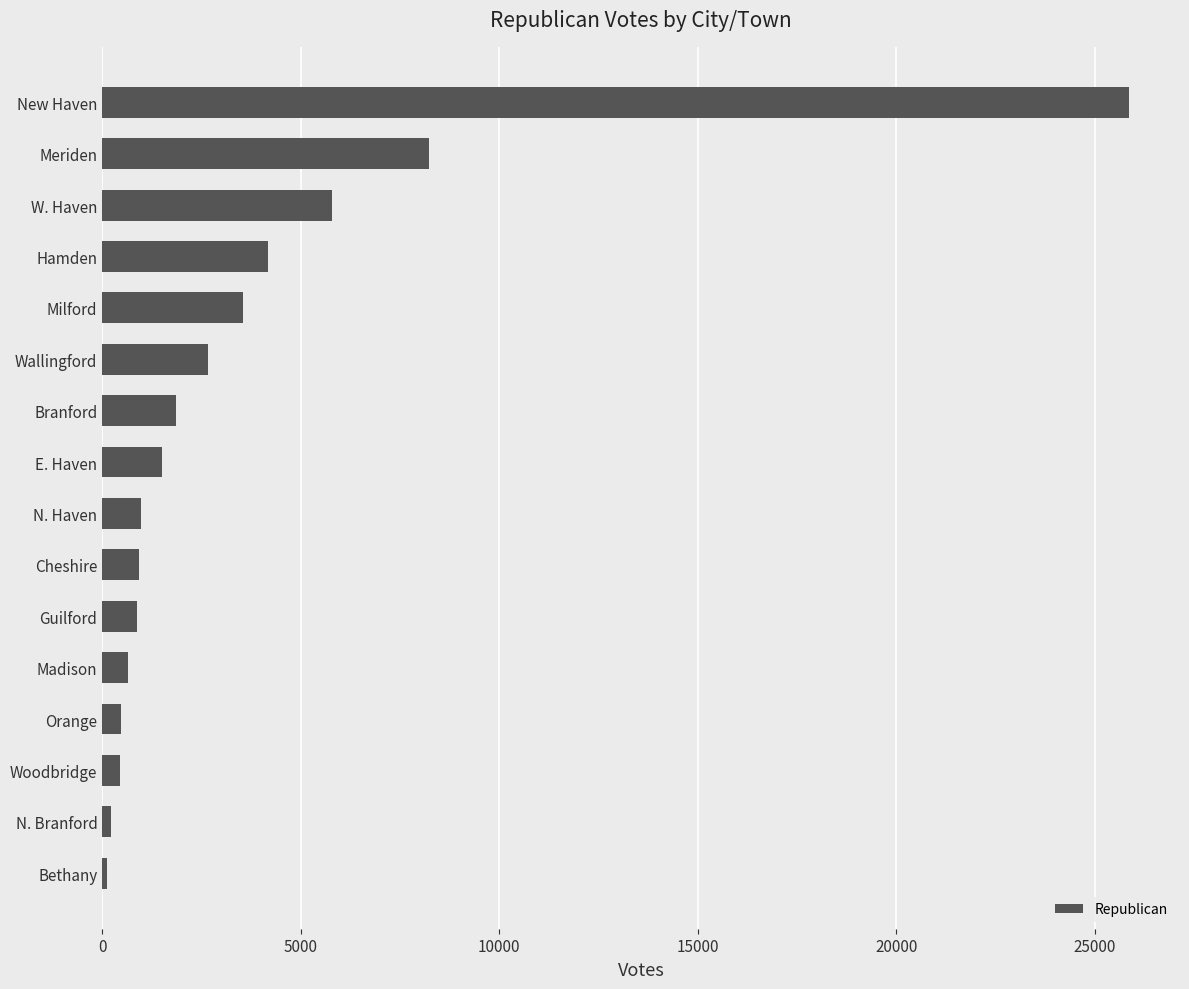

How many series are shown in this chart?

1